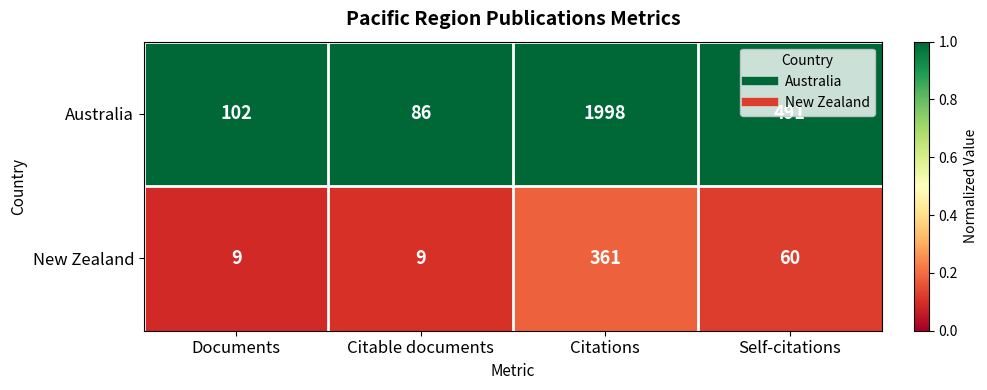

True or false: Australia has a value of 86 at Citable documents.

True